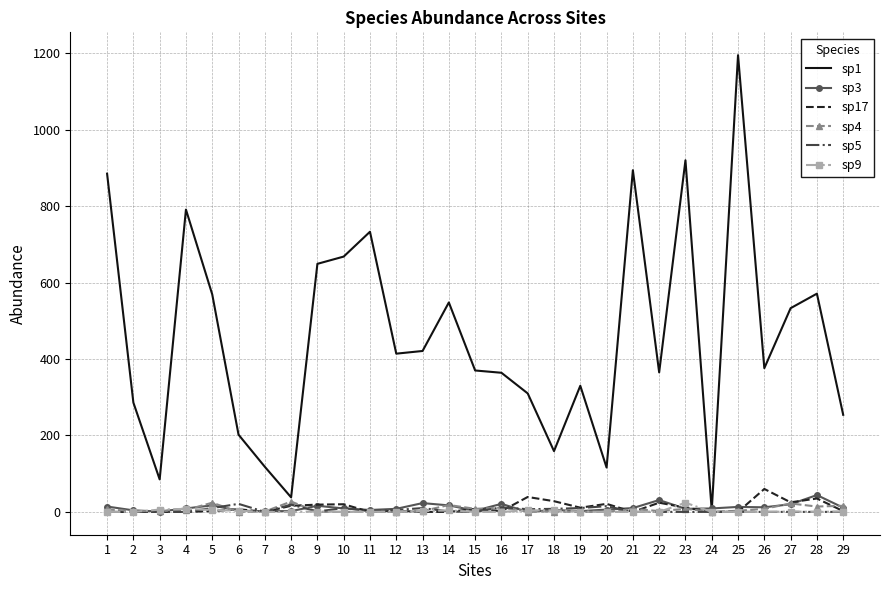

True or false: sp3 and sp5 cross at least once.

True